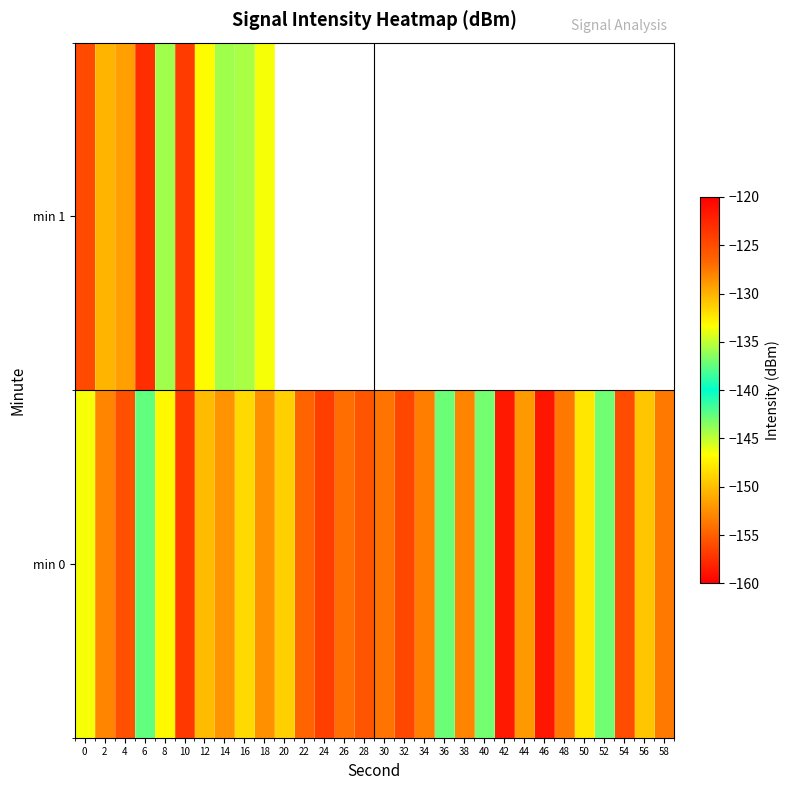

What is the difference between the highest and lowest values at 14?

7.1